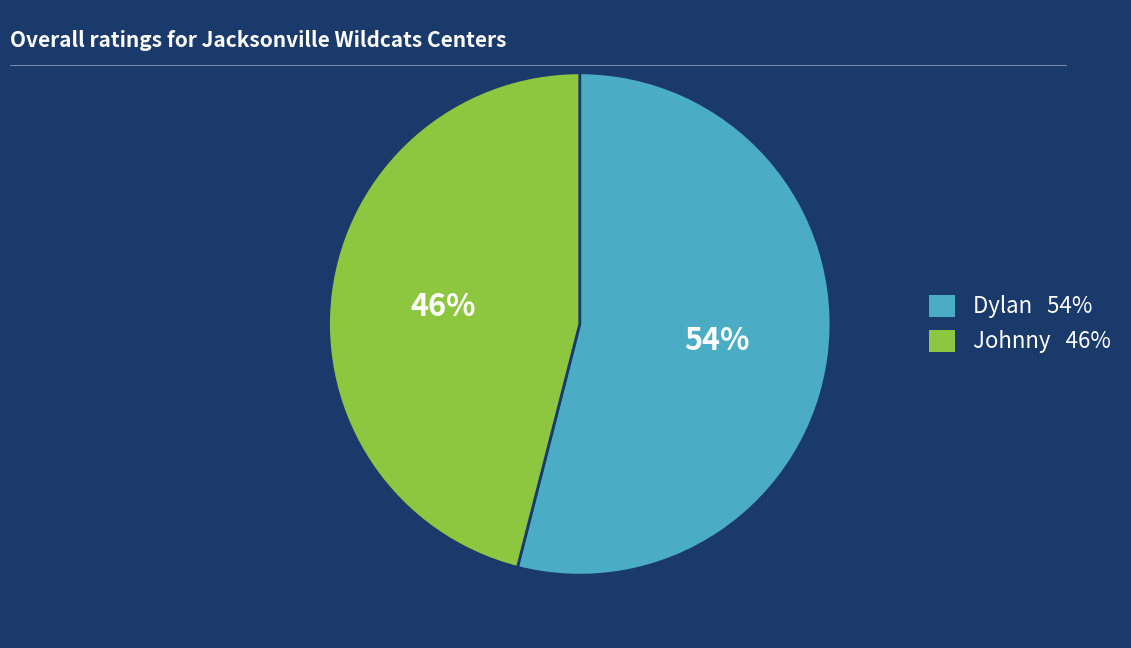

Do Dylan and Johnny together represent more than half of the pie?

Yes